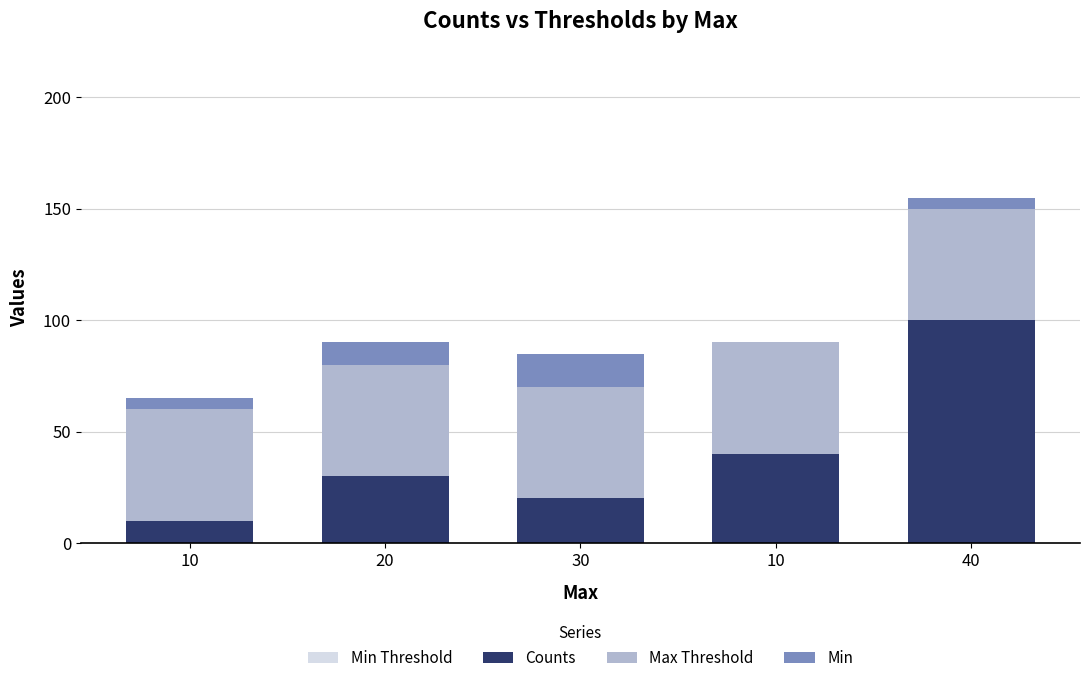

Rank the categories by Min value from highest to lowest.

30, 20, 10, 40, 10